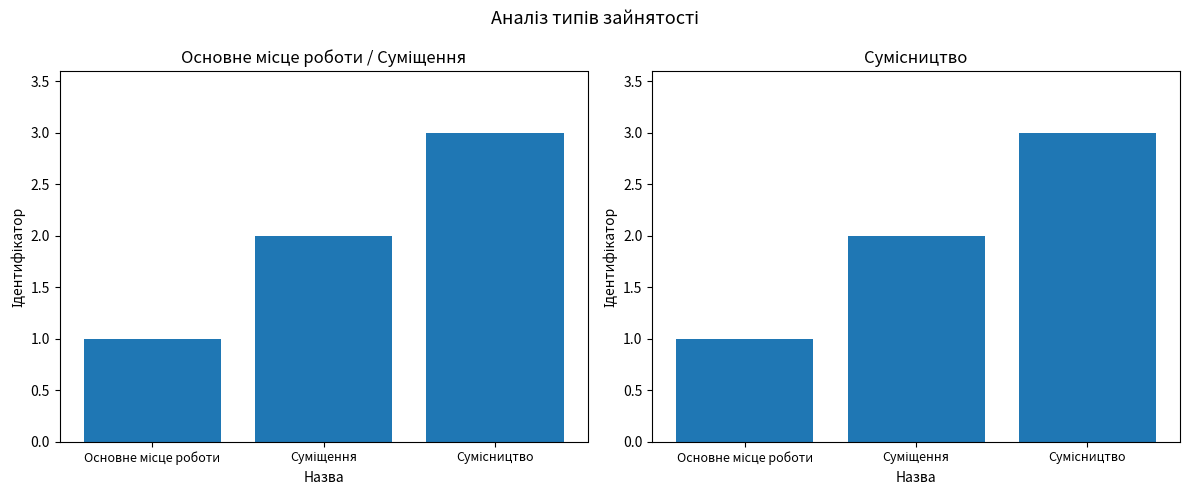

Between Сумісництво and Основне місце роботи, which is larger?

Сумісництво